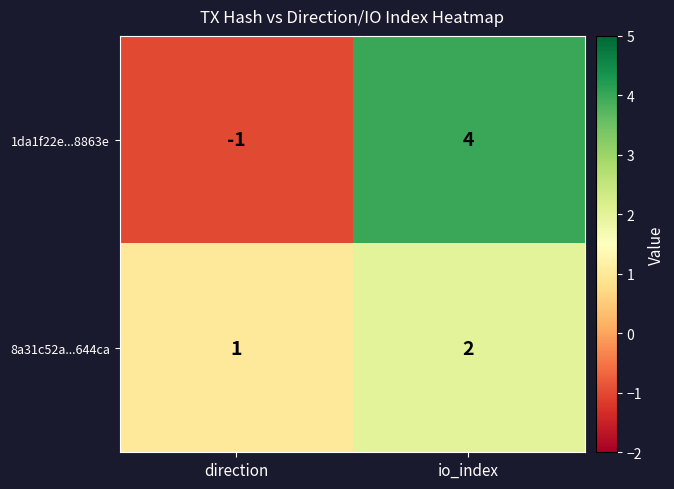

What is the difference between the 1da1f22e...8863e values at direction and io_index?

5